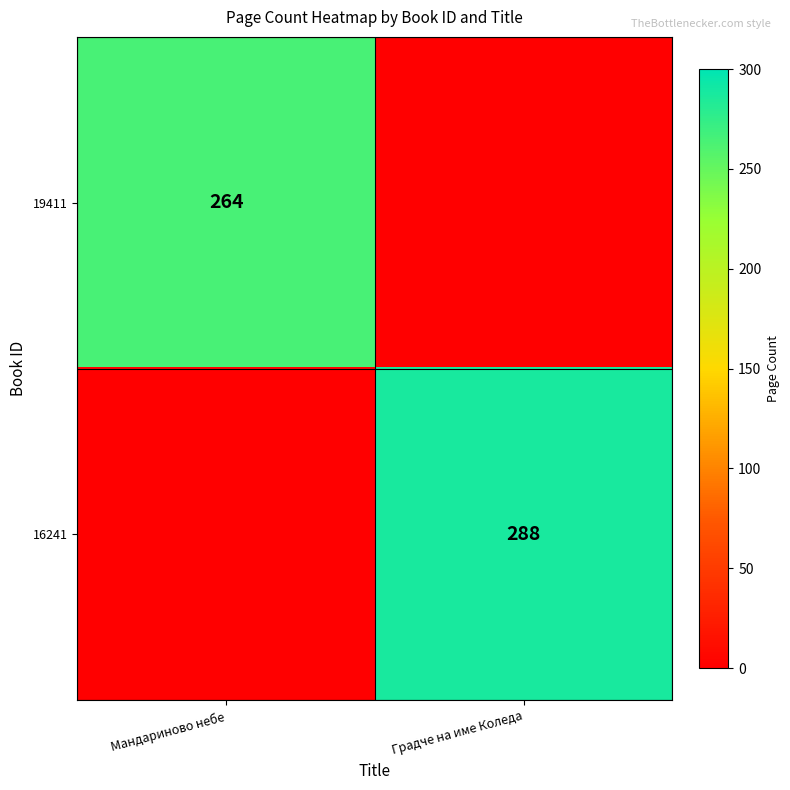

The 16241 series shows 288 at Градче на име Коледа. True or false?

True